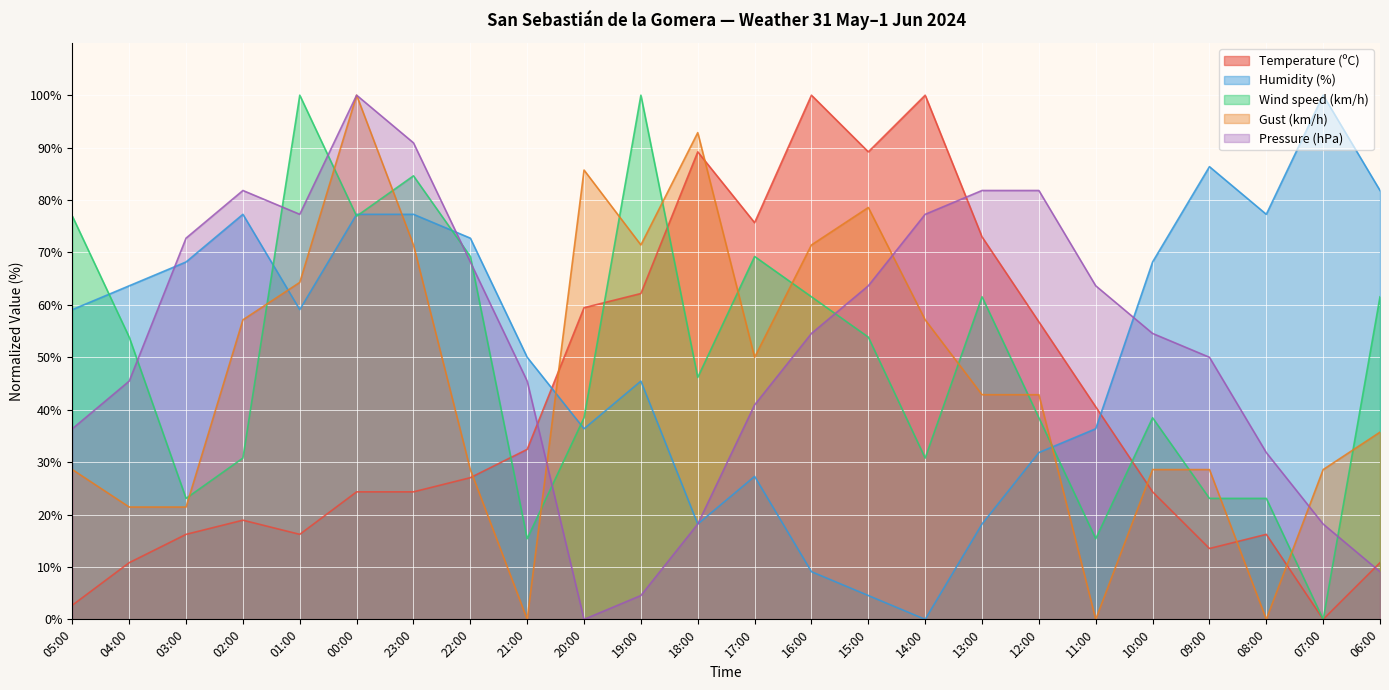

How many lines are shown in the chart?

5